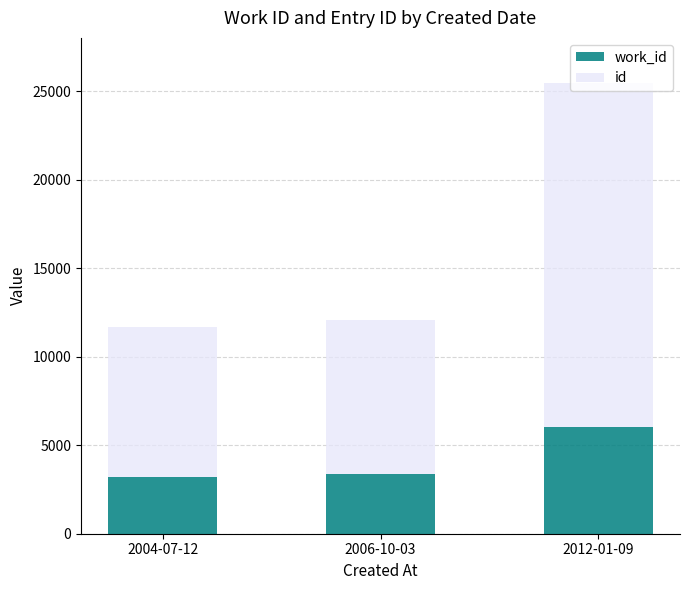

At which category is the sum across all series the highest?

2012-01-09